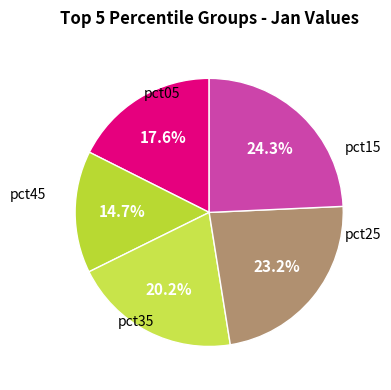

How many segments does this pie chart have?

5